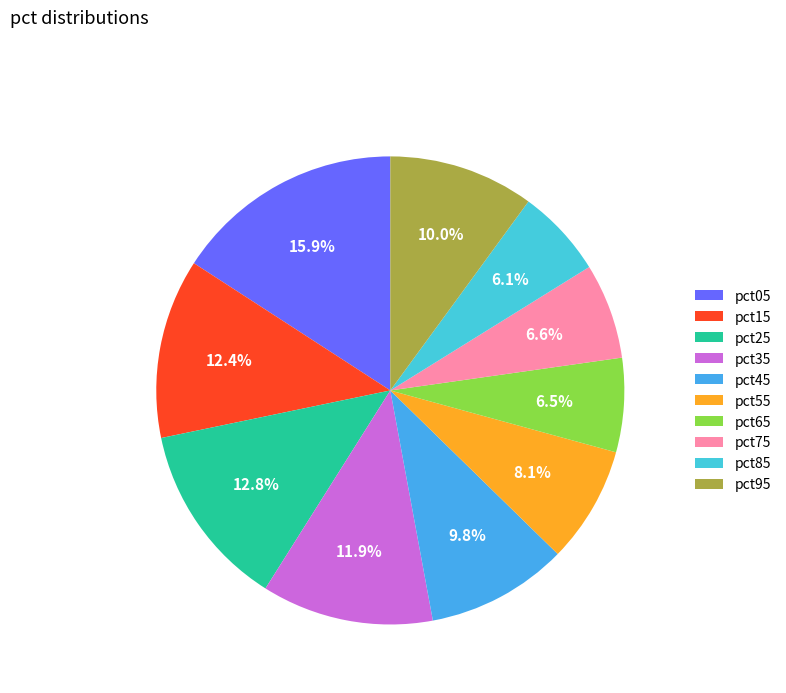

Rank the categories by value from highest to lowest.

pct05, pct25, pct15, pct35, pct95, pct45, pct55, pct75, pct65, pct85